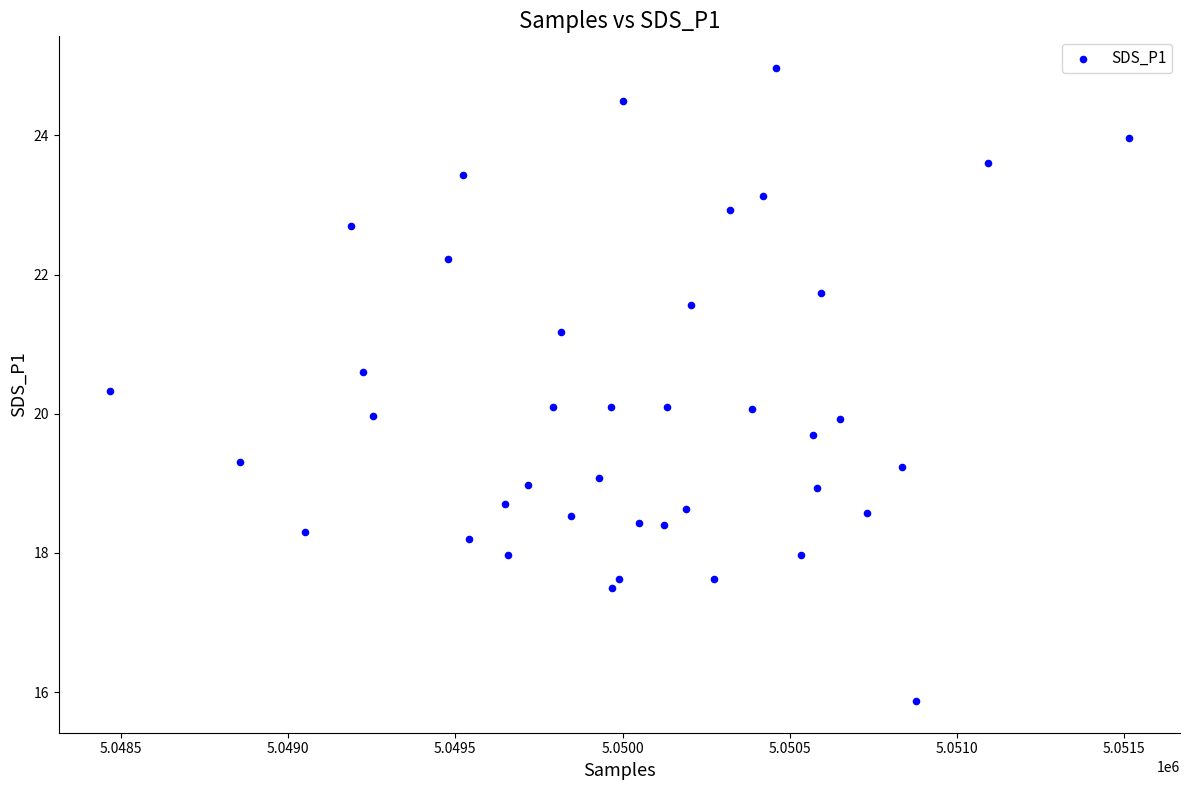

What is the range of X values (max minus min)?

3047.0